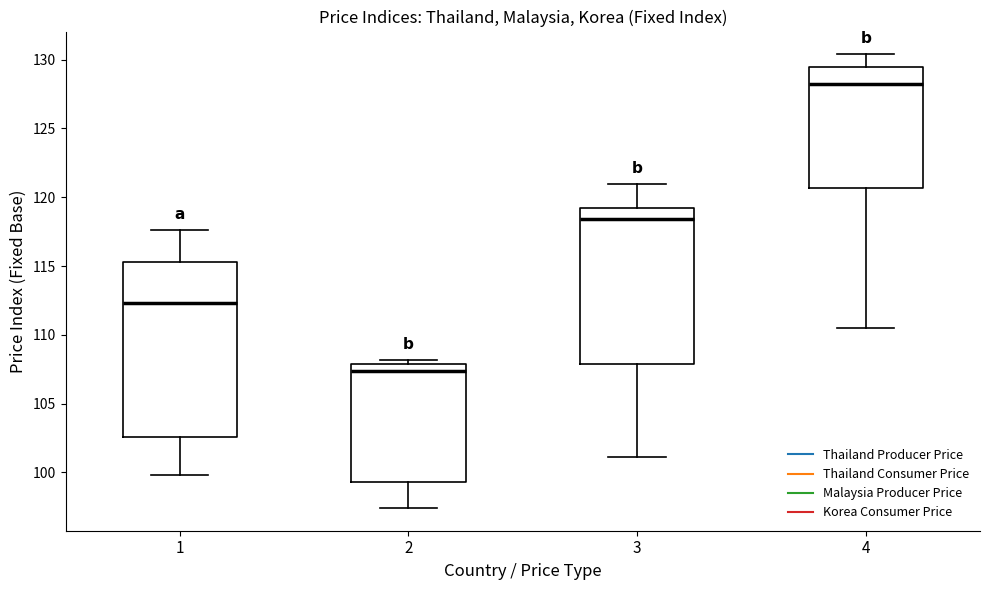

Which box is the tallest, from its lower edge to its upper edge?

1